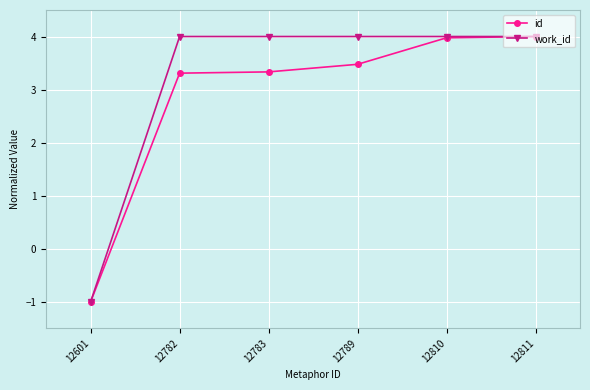

The work_id series shows 1.8 at 12789. True or false?

False